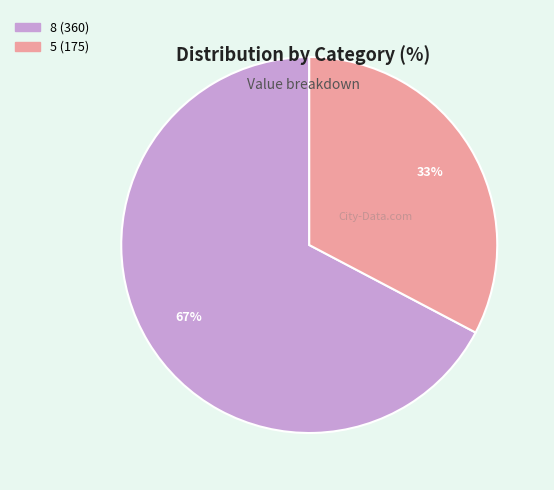

To the nearest percent, what portion does 5 represent?

33%